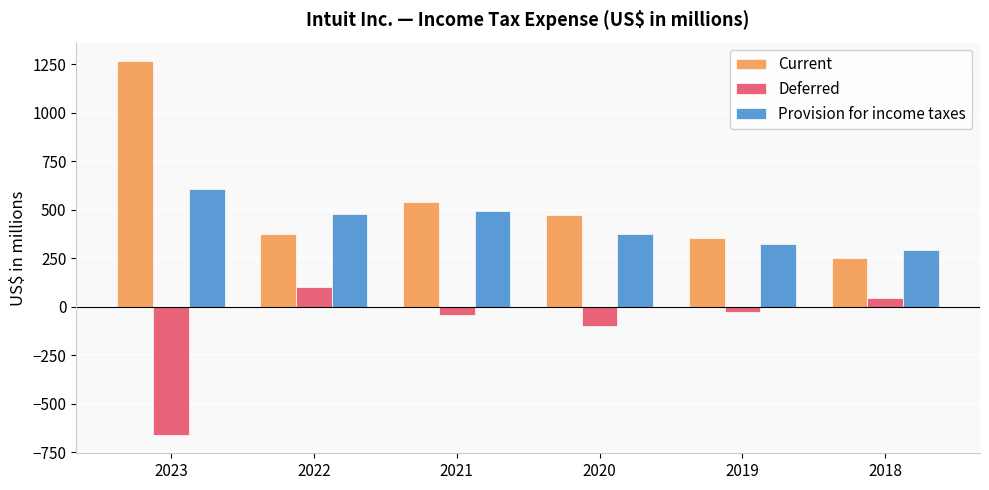

True or false: Current has a value of 1264 at 2023.

True